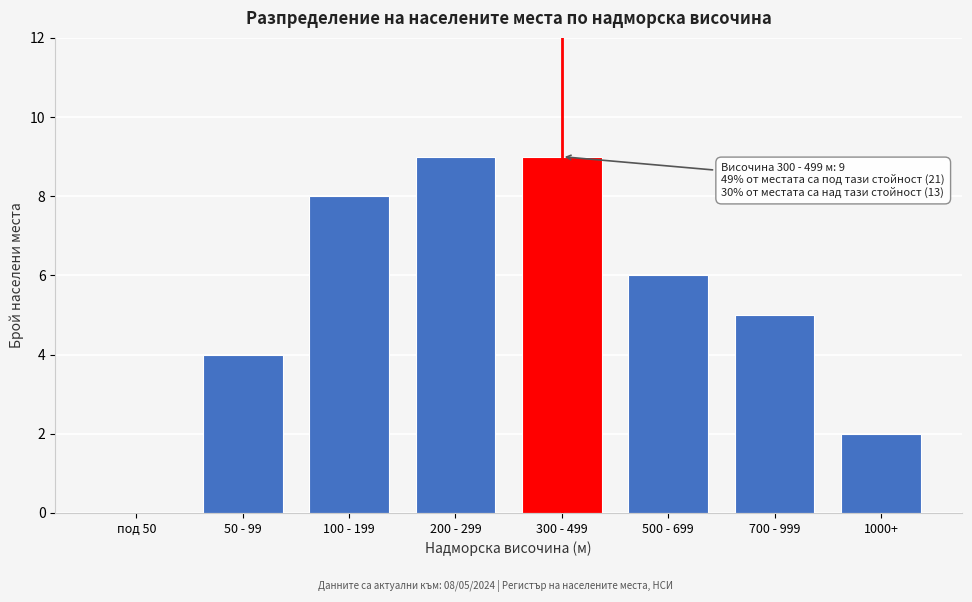

Reading left to right, extract all data points from this chart.

под 50=0	50 - 99=4	100 - 199=8	200 - 299=9	300 - 499=9	500 - 699=6	700 - 999=5	1000+=2